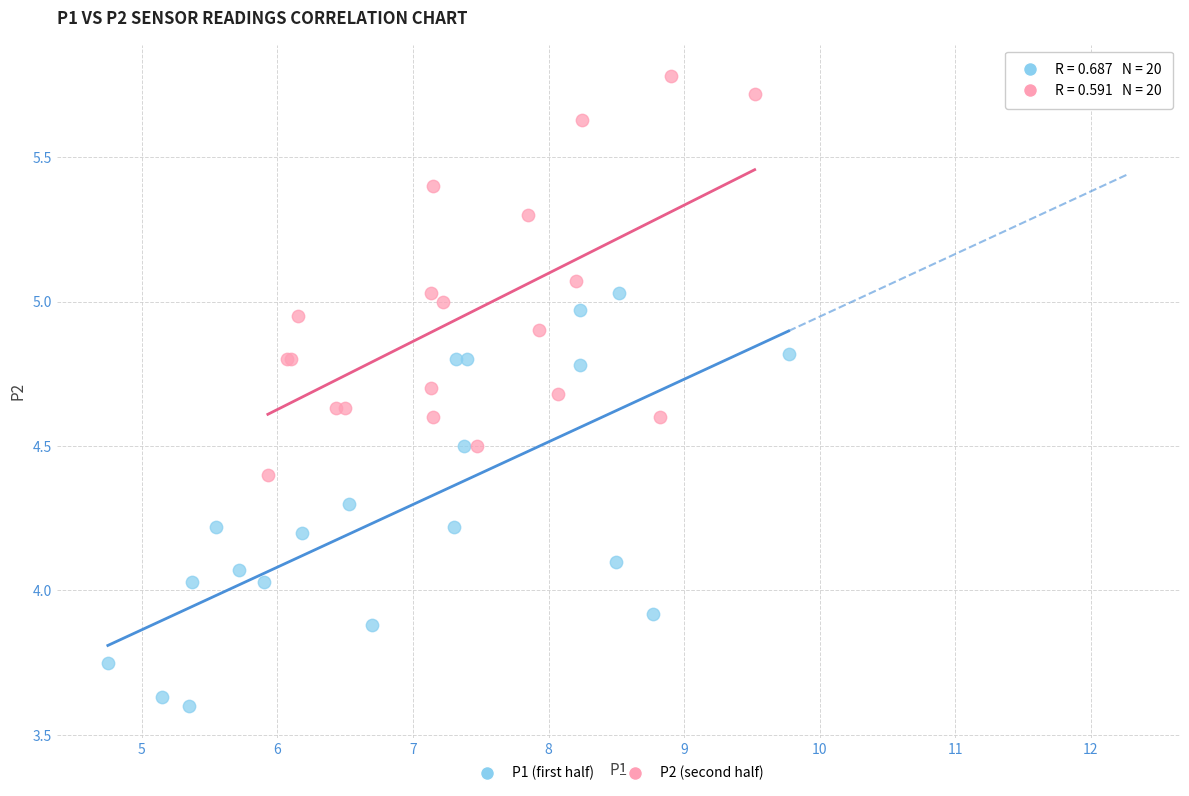

Which series contains the lowest Y value?

P1 (first half)